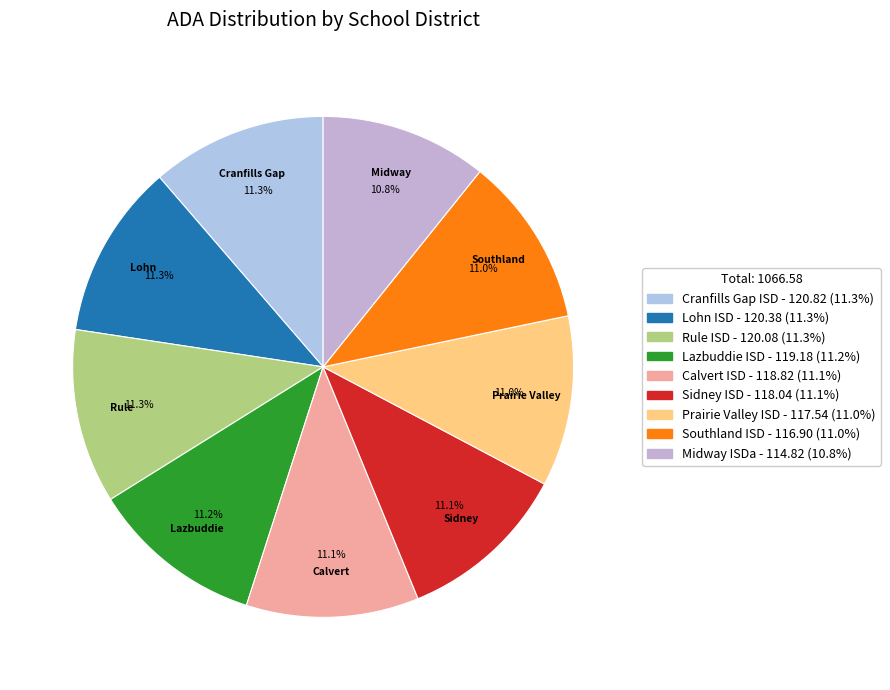

How many segments does this pie chart have?

9